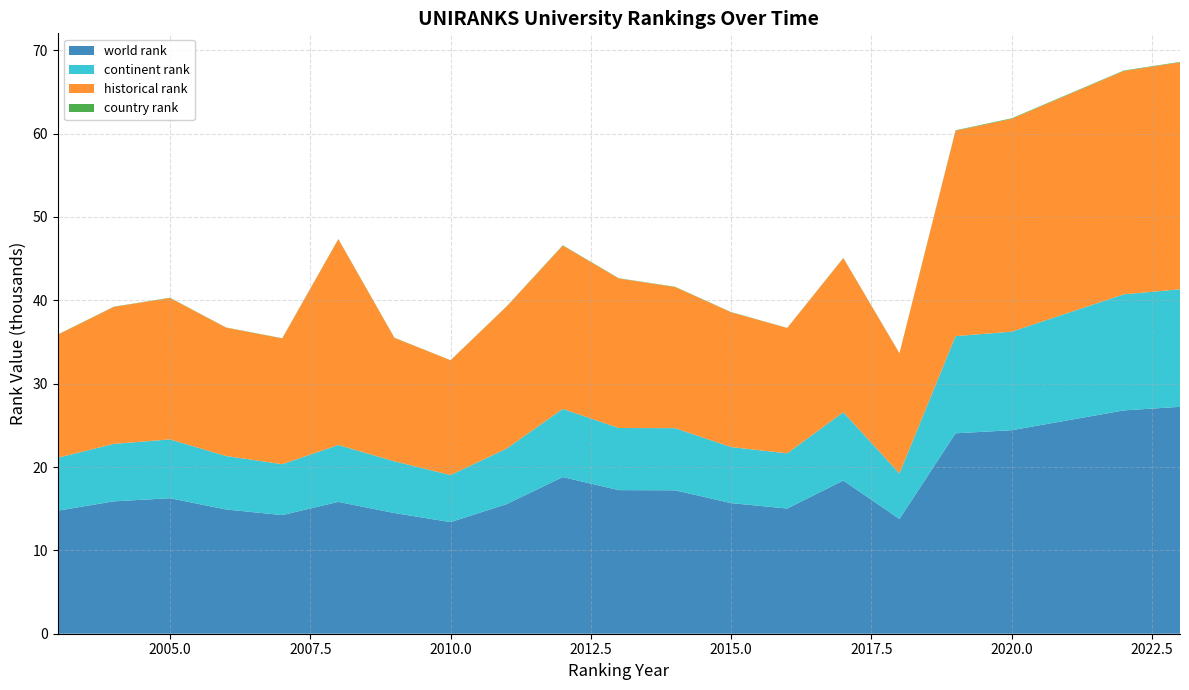

Reading right to left, list all the values displayed in this chart.

world rank: 2023=27221.0	2022=26790.0	2020=24413.0	2019=24044.0	2018=13765.0	2017=18378.0	2016=15019.0	2015=15668.0	2014=17206.0	2013=17227.0	2012=18794.0	2011=15552.0	2010=13391.0	2009=14478.0	2008=15817.0	2007=14230.0	2006=14906.0	2005=16255.0	2004=15882.0	2003=14762.0
continent rank: 2023=14097.0	2022=13928.0	2020=11822.0	2019=11659.0	2018=5465.0	2017=8197.0	2016=6620.0	2015=6728.0	2014=7455.0	2013=7452.0	2012=8174.0	2011=6662.0	2010=5643.0	2009=6205.0	2008=6824.0	2007=6105.0	2006=6412.0	2005=7057.0	2004=6894.0	2003=6345.0
historical rank: 2023=27221.0	2022=26790.0	2020=25532.5	2019=24633.5	2018=14405.0	2017=18484.5	2016=15031.5	2015=16166.0	2014=16929.0	2013=17932.5	2012=19587.5	2011=17039.5	2010=13766.5	2009=14809.0	2008=24686.0	2007=15089.5	2006=15396.5	2005=16963.5	2004=16432.0	2003=14762.0
country rank: 2023=58.0	2022=58.0	2020=65.0	2019=57.0	2018=21.0	2017=28.0	2016=21.0	2015=29.0	2014=36.0	2013=34.0	2012=45.0	2011=29.0	2010=21.0	2009=22.0	2008=30.0	2007=27.0	2006=26.0	2005=31.0	2004=30.0	2003=27.0